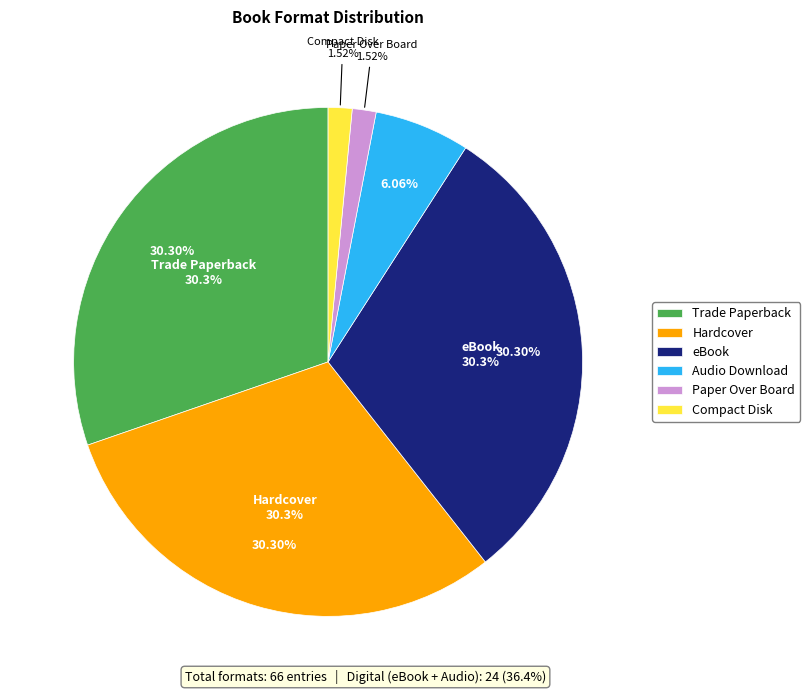

How many slices are in this pie chart?

6